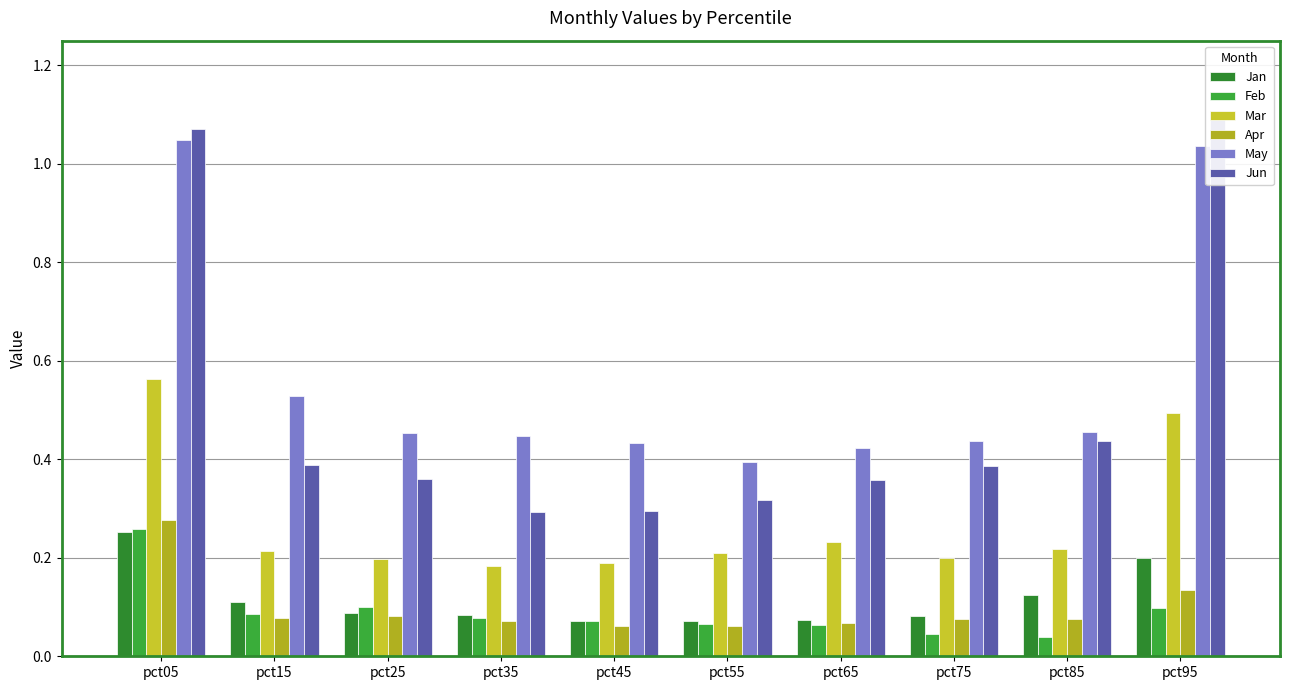

Reading left to right, extract all data points from this chart.

Jan: 0.3	0.1	0.1	0.1	0.1	0.1	0.1	0.1	0.1	0.2
Feb: 0.3	0.1	0.1	0.1	0.1	0.1	0.1	0.0	0.0	0.1
Mar: 0.6	0.2	0.2	0.2	0.2	0.2	0.2	0.2	0.2	0.5
Apr: 0.3	0.1	0.1	0.1	0.1	0.1	0.1	0.1	0.1	0.1
May: 1.0	0.5	0.5	0.4	0.4	0.4	0.4	0.4	0.5	1.0
Jun: 1.1	0.4	0.4	0.3	0.3	0.3	0.4	0.4	0.4	1.1